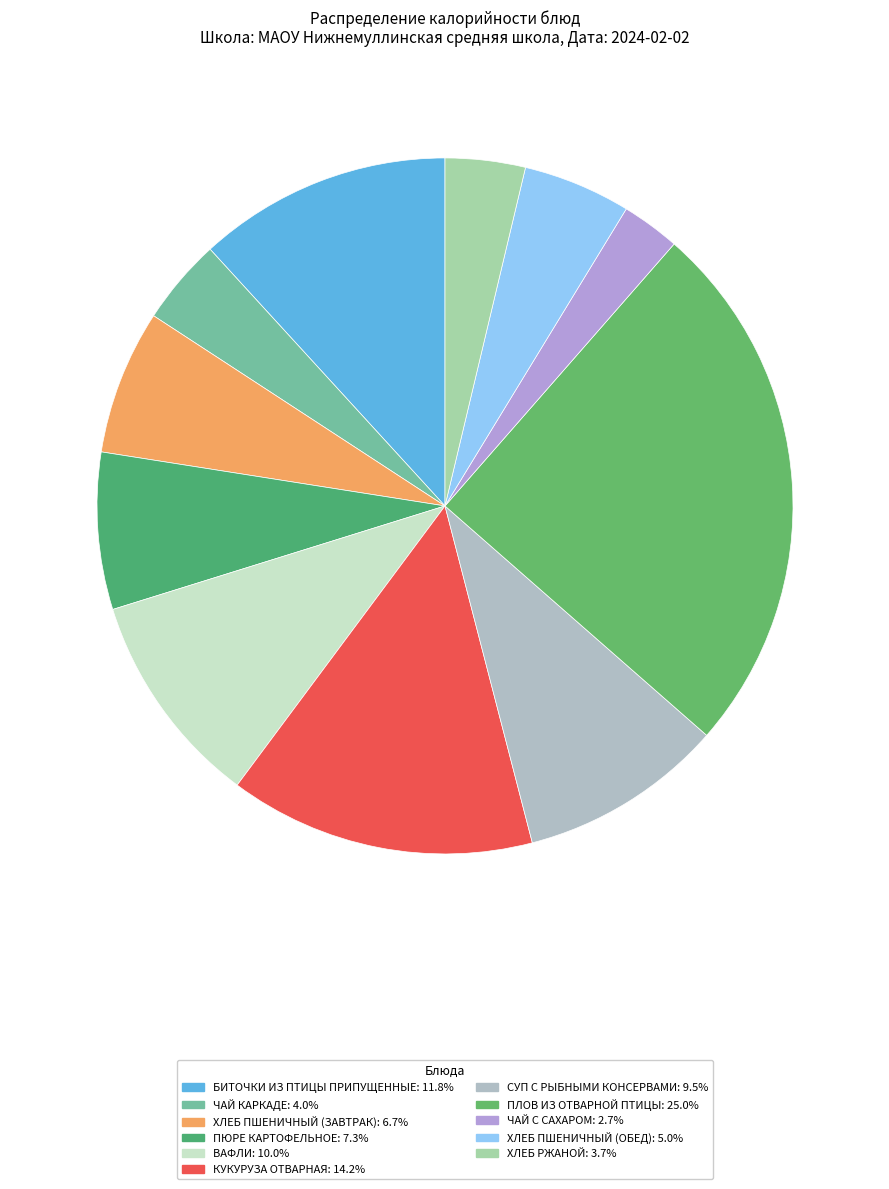

Which slice is the largest?

Плов из отварной птицы